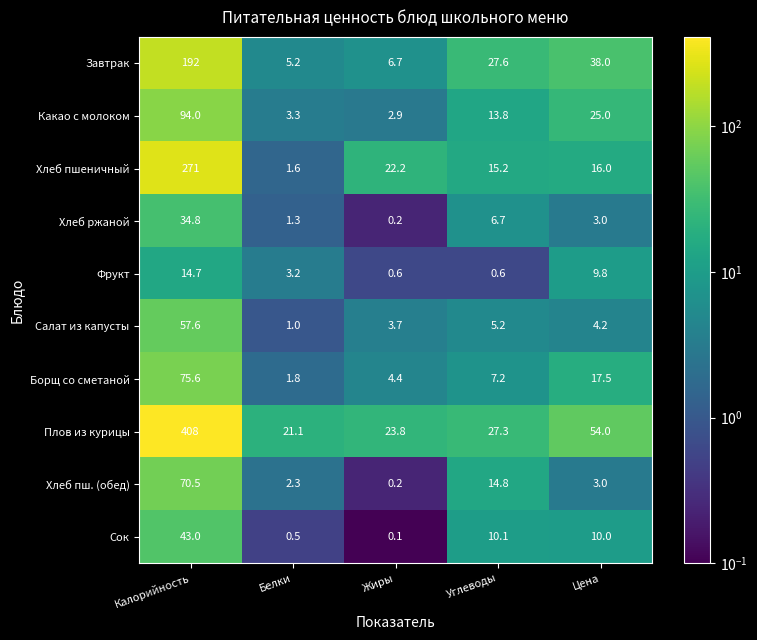

Where does the Фрукт series first go above 3?

Калорийность